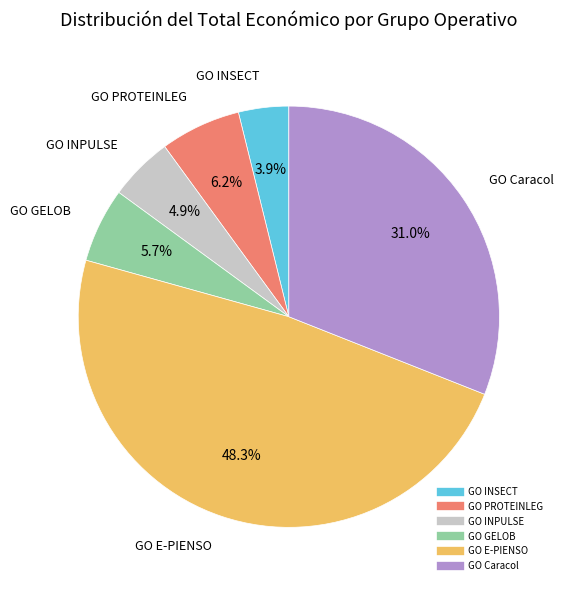

What is the smallest slice in the pie chart?

GO INSECT